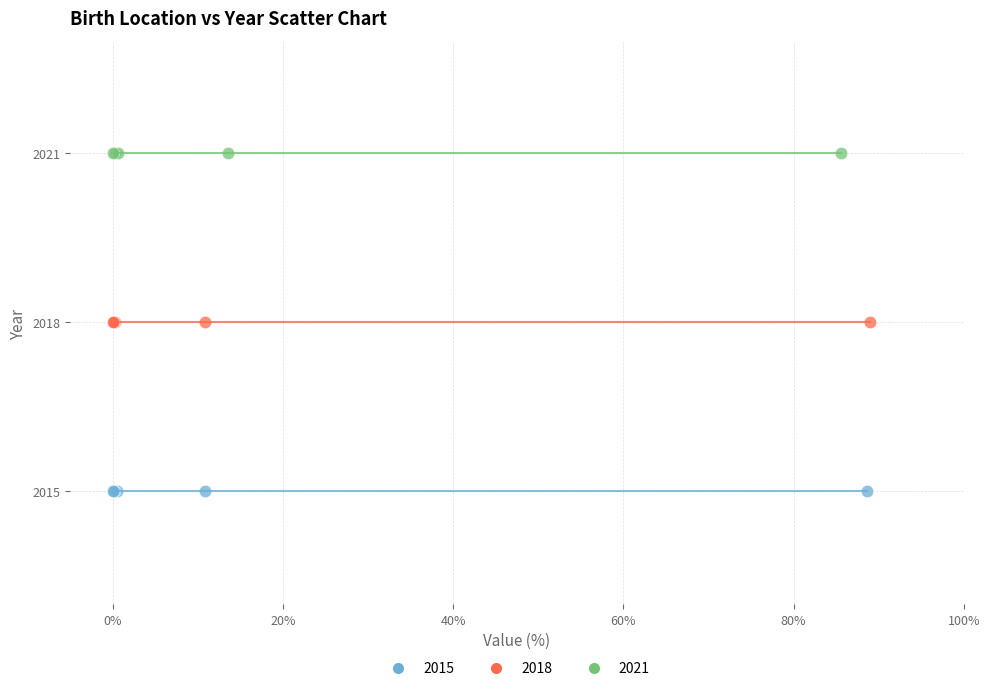

Which series reaches the maximum Y coordinate?

2021